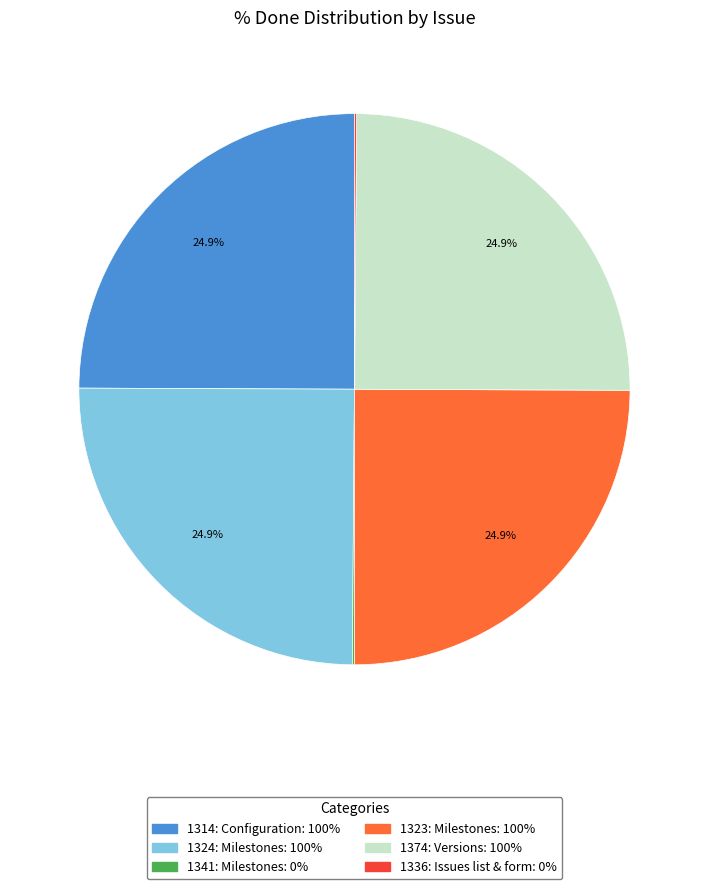

What is the ratio of the value at 1323: Milestones: 100% to the value at 1314: Configuration: 100%?

1.0